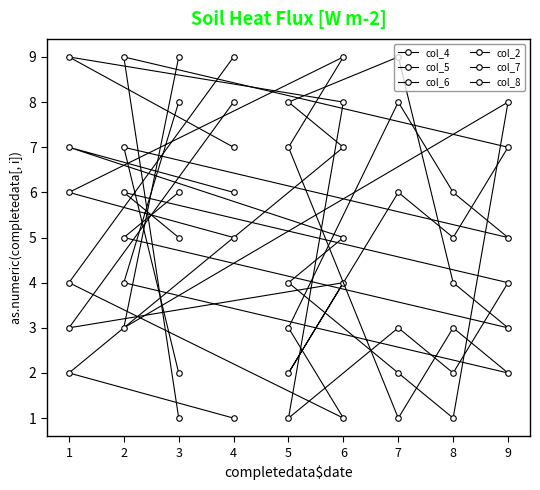

Between which two adjacent categories do col_8 and col_6 first intersect?

3 and 2